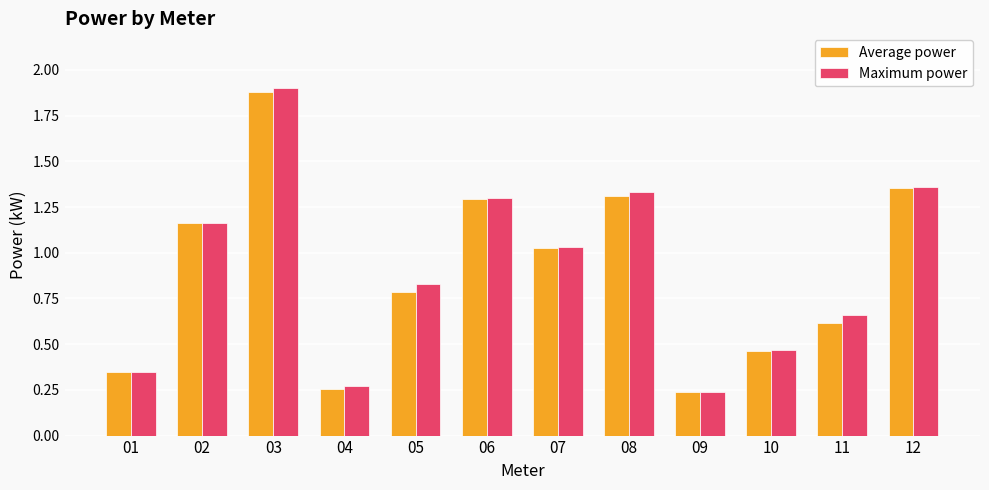

What is the highest value of the Average power series?

1.9